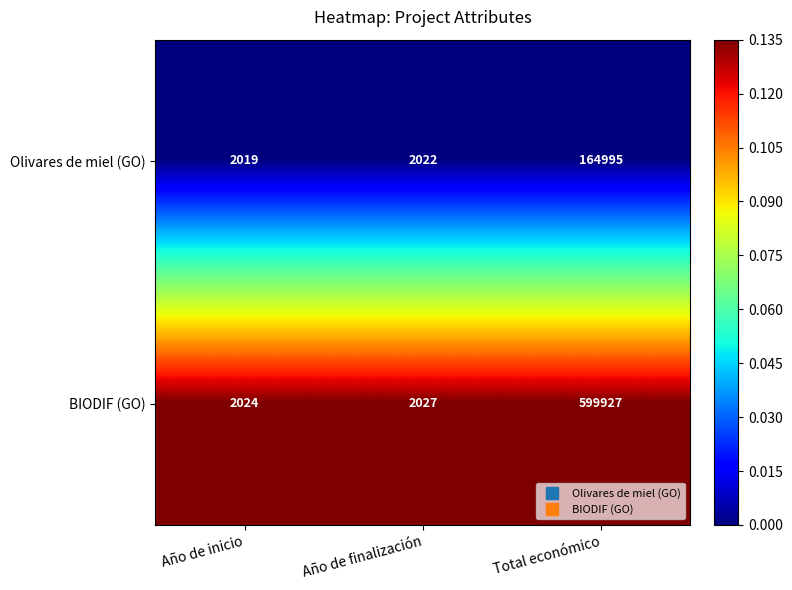

Is it true that BIODIF (GO) equals 1030995 at Total económico?

False